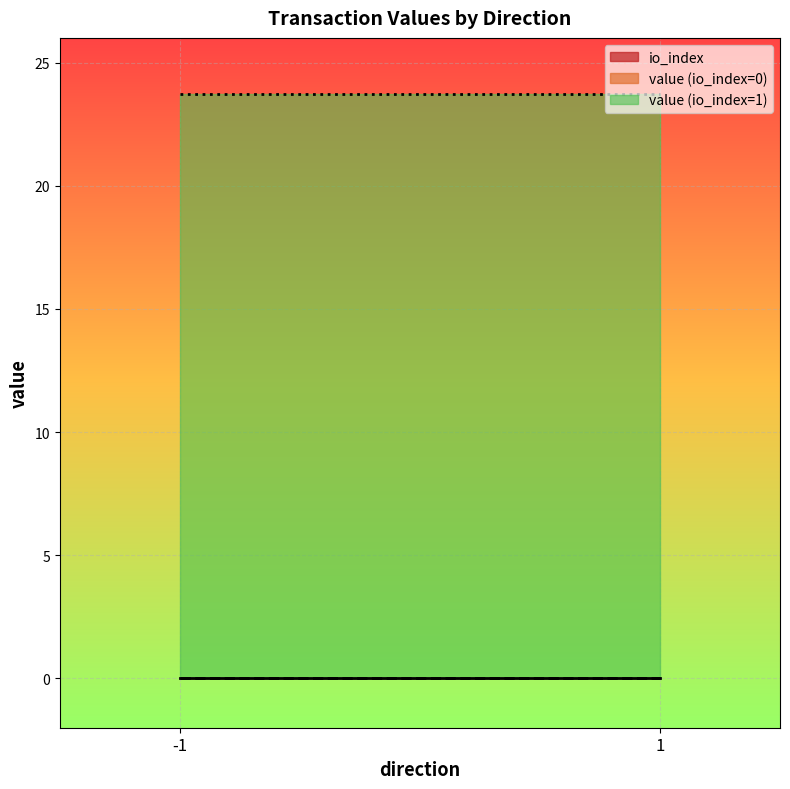

Does the chart display data point markers on the line(s)?

No